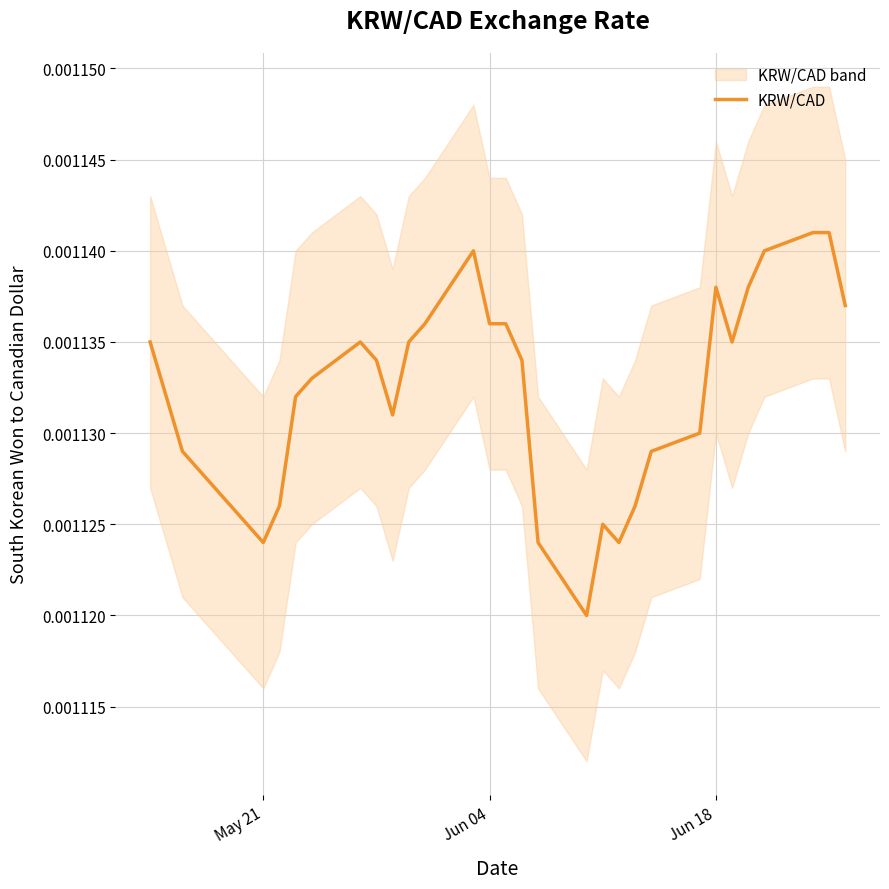

How many categories are shown in the chart?

31